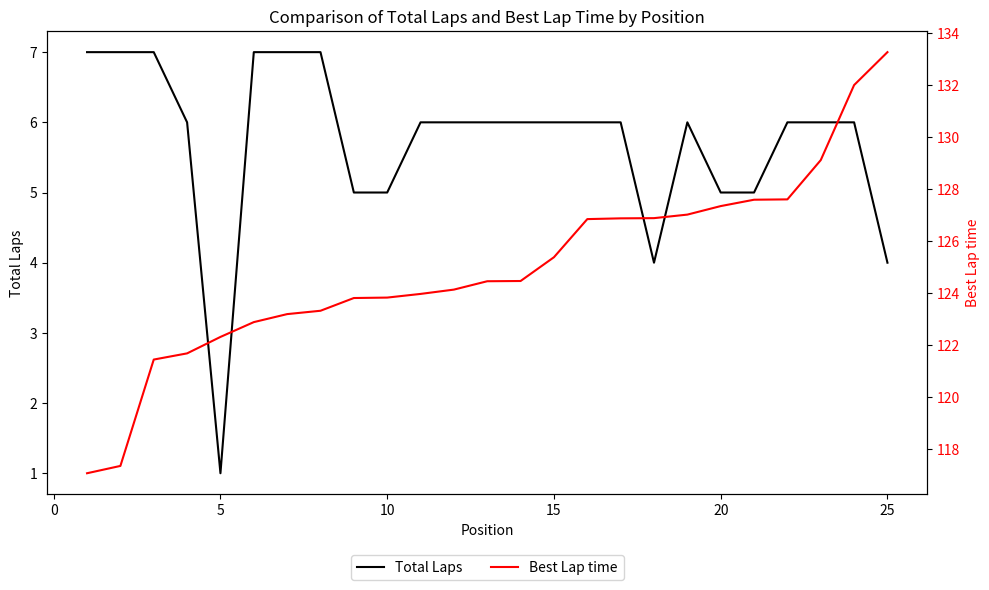

At which label does Total Laps reach its minimum?

5